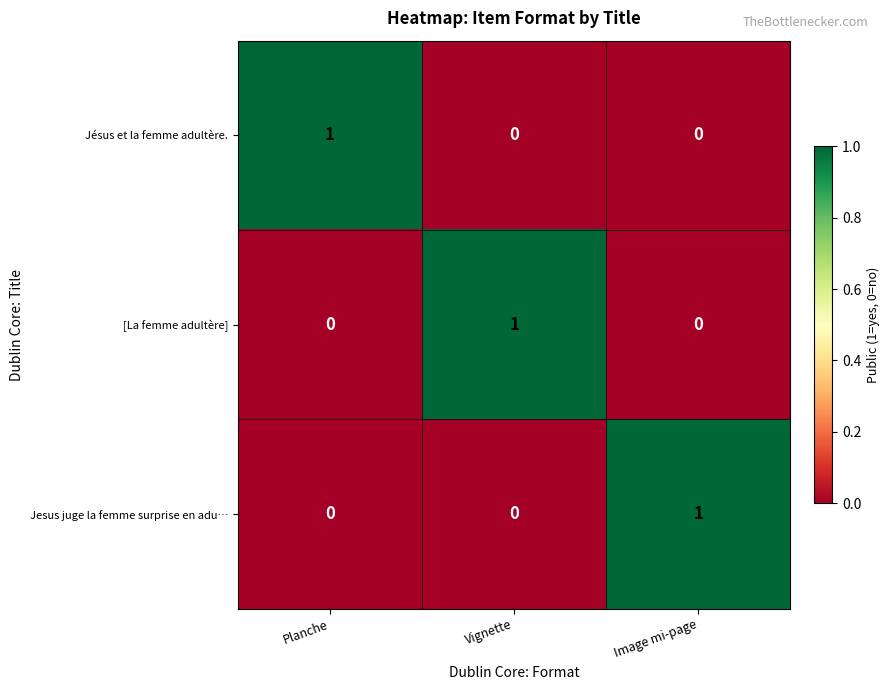

True or false: Jesus juge la femme surprise en adu… has a value of 0 at Planche.

True